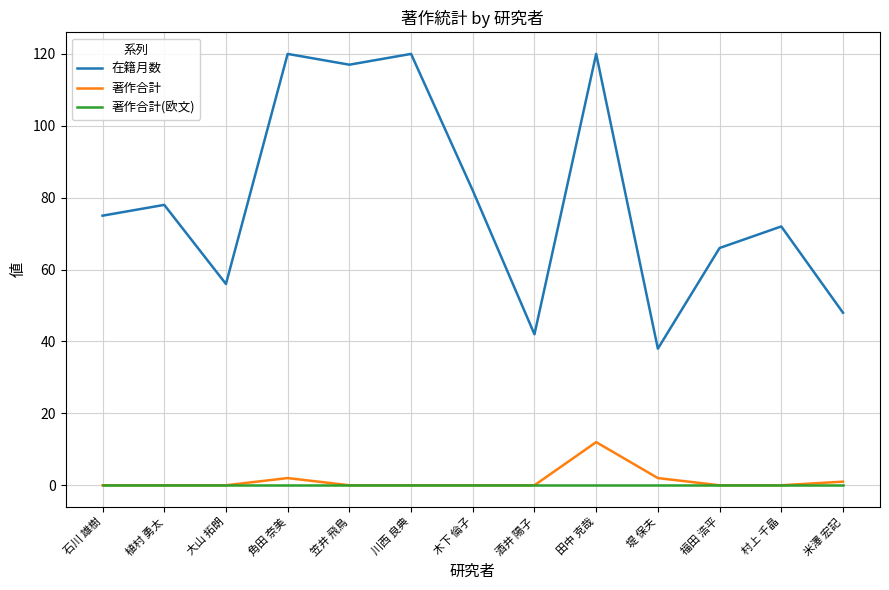

Which series has the widest spread of values?

在籍月数